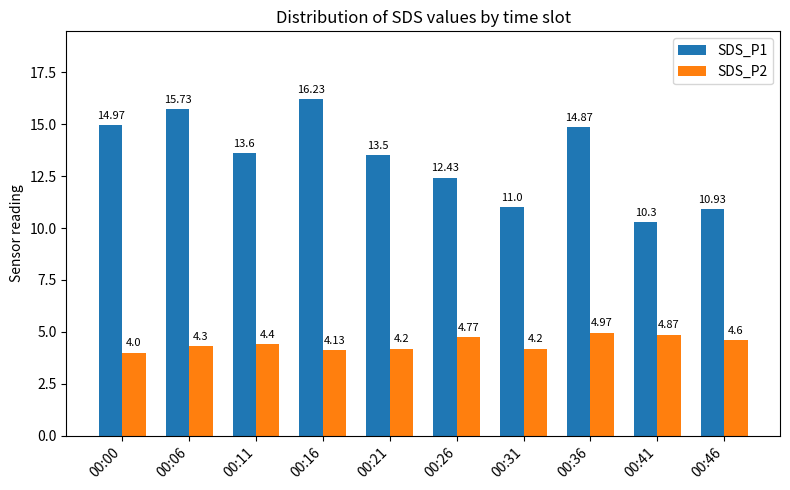

At which category is the sum across all series the highest?

00:16